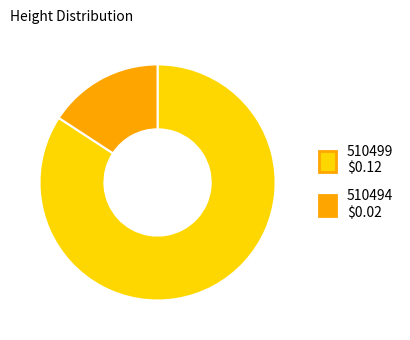

How many segments does this pie chart have?

2